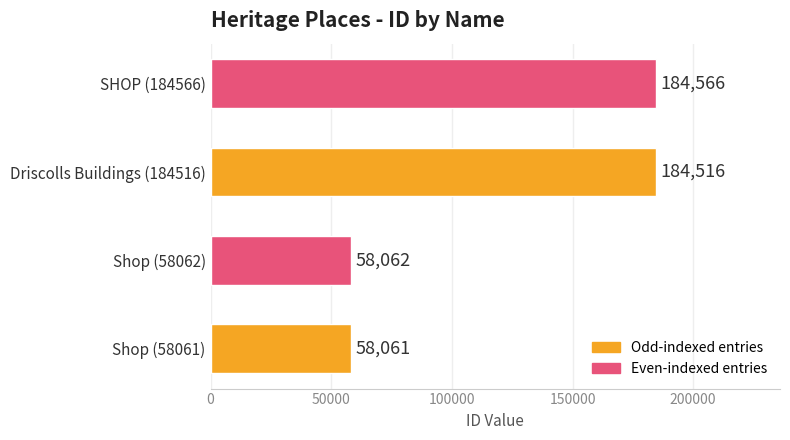

What is the smallest value displayed?

58061